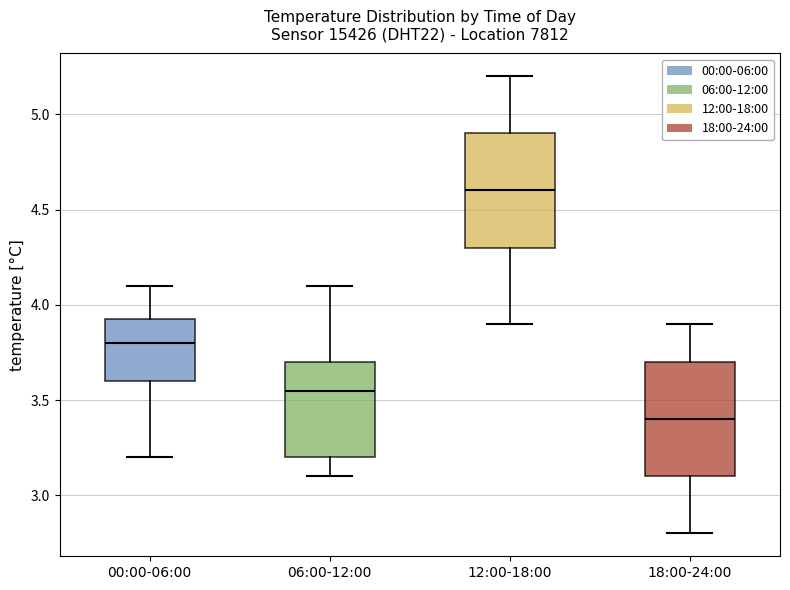

Reading left to right, read every box against the y-axis: the position of its median line, the range the box covers, and the ends of its whiskers. The values are not printed on the chart, so give them approximately, as read against the axis.

00:00-06:00: median 3.80, box 3.60 to 3.95, whiskers 3.20 to 4.10
06:00-12:00: median 3.55, box 3.20 to 3.70, whiskers 3.10 to 4.10
12:00-18:00: median 4.60, box 4.30 to 4.90, whiskers 3.90 to 5.20
18:00-24:00: median 3.40, box 3.10 to 3.70, whiskers 2.80 to 3.90